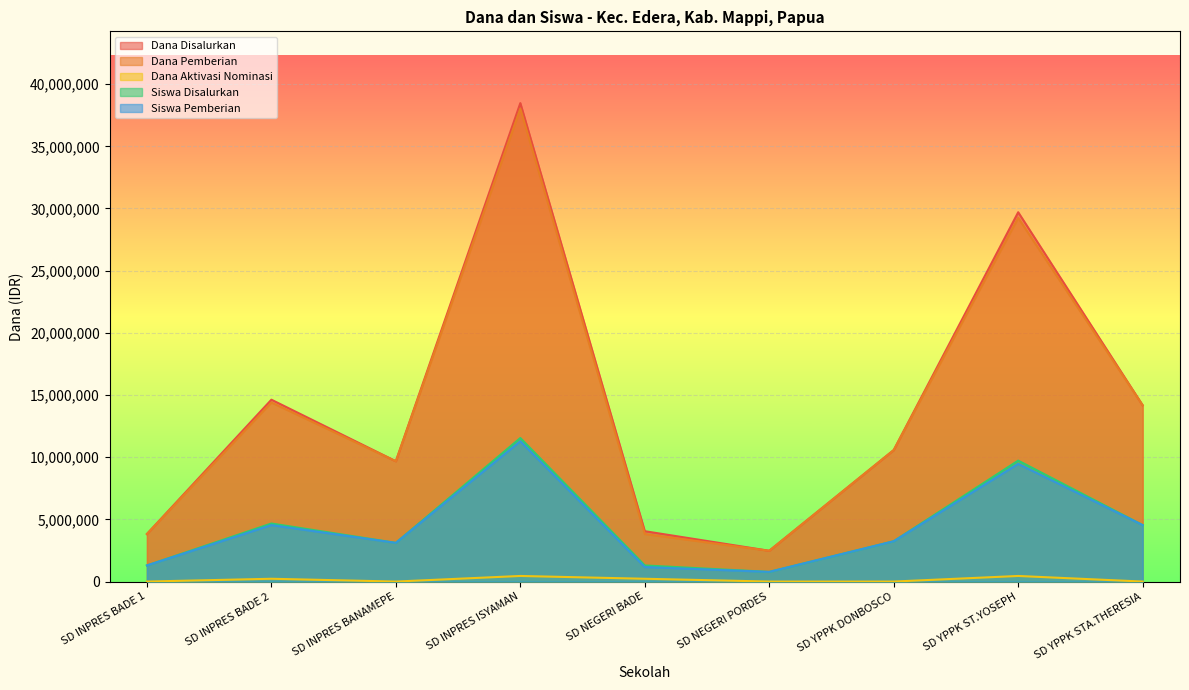

What is the difference between the second highest and minimum values in the Dana Disalurkan series?

27225000.0